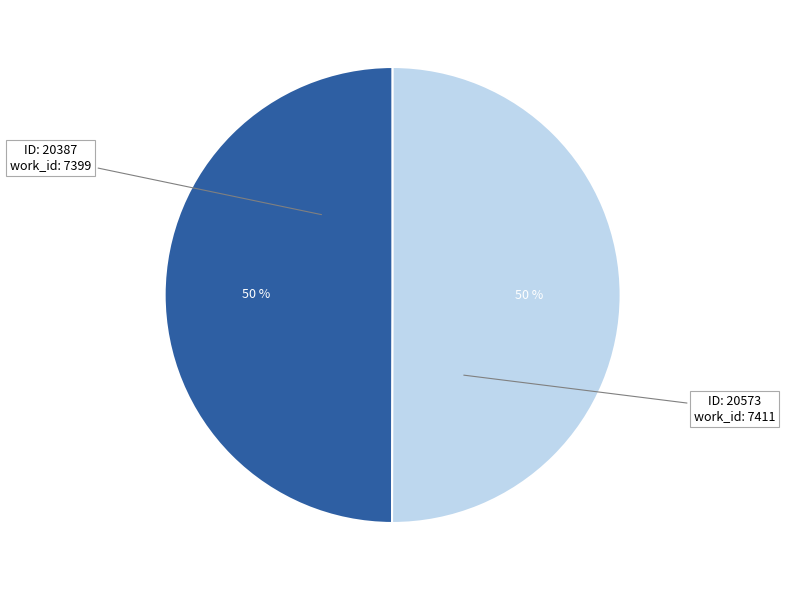

Count the number of slices in the pie.

2